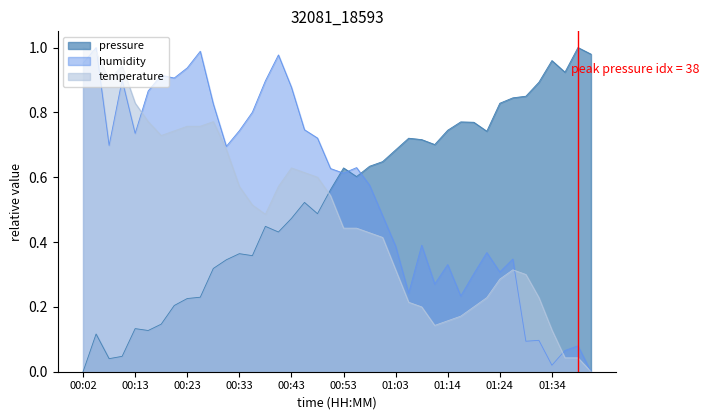

What is the difference between the second highest and minimum values in the humidity series?

1.0